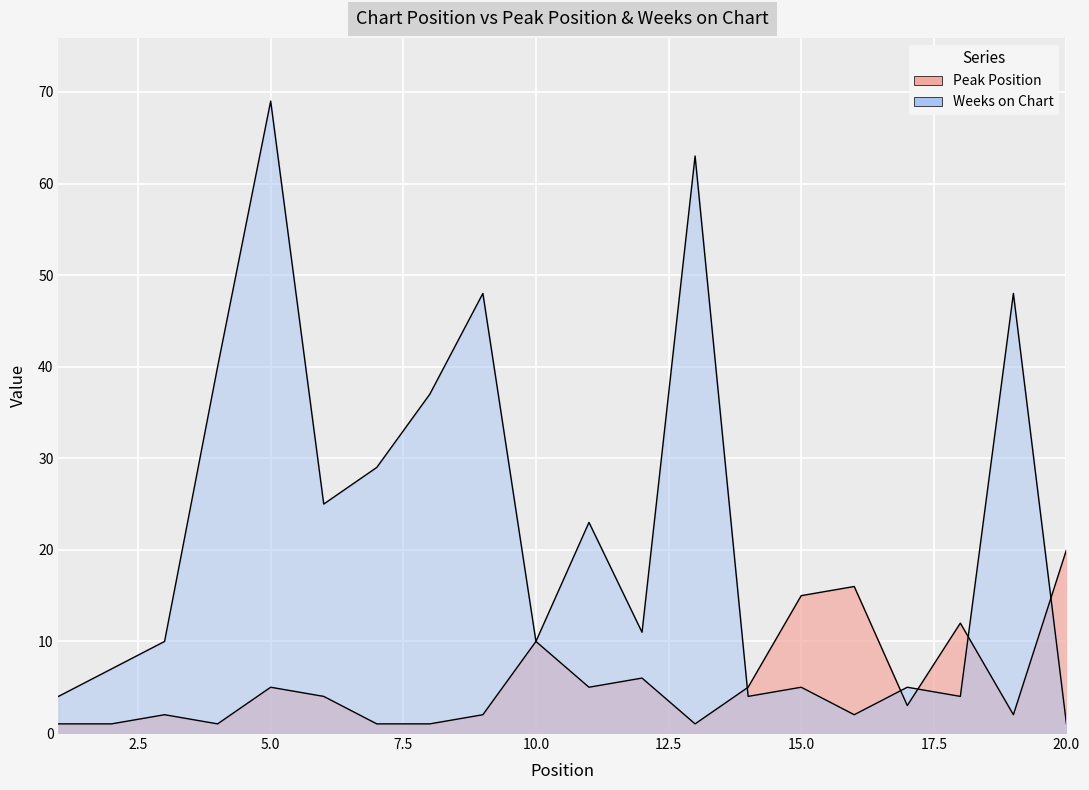

What is the average value of the Peak Position series?

6